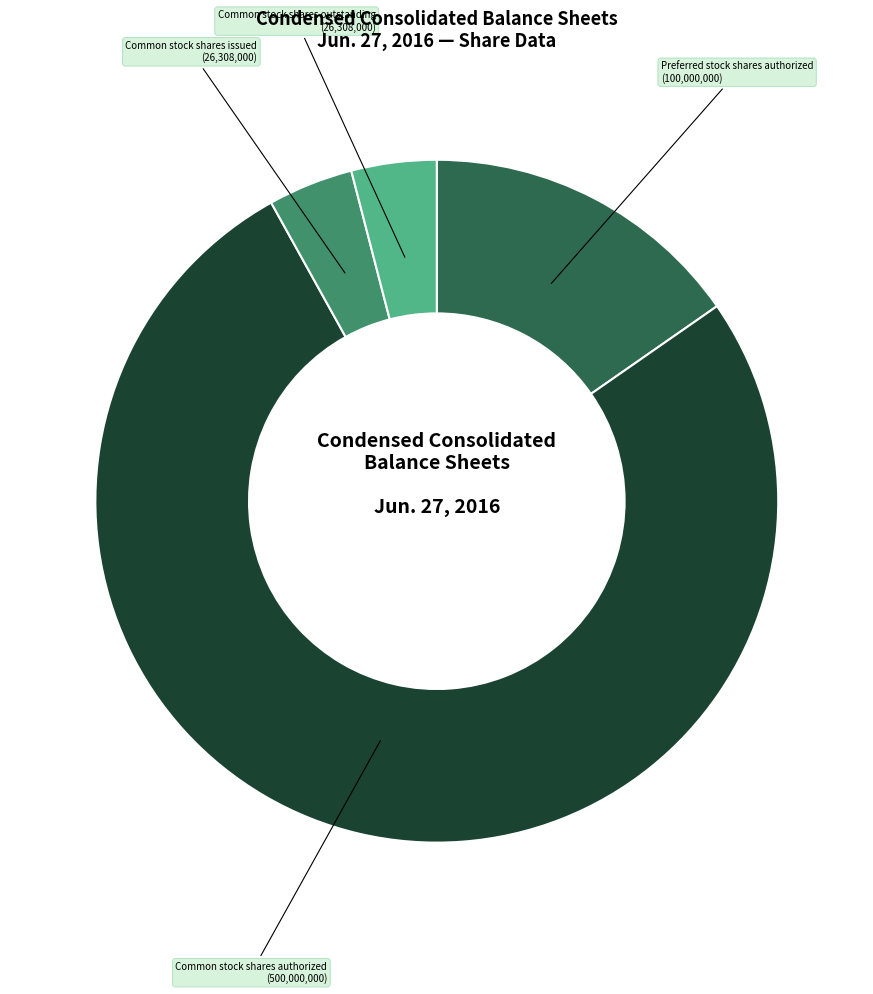

Approximately how many times larger is the value at Common stock shares issued compared to Common stock shares outstanding?

1.0